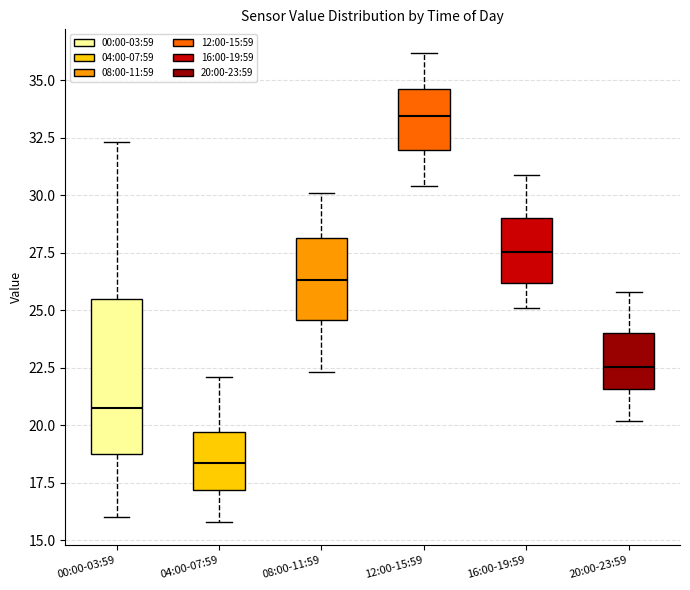

Comparing the boxes themselves (not the whiskers), which one is the tallest?

00:00-03:59